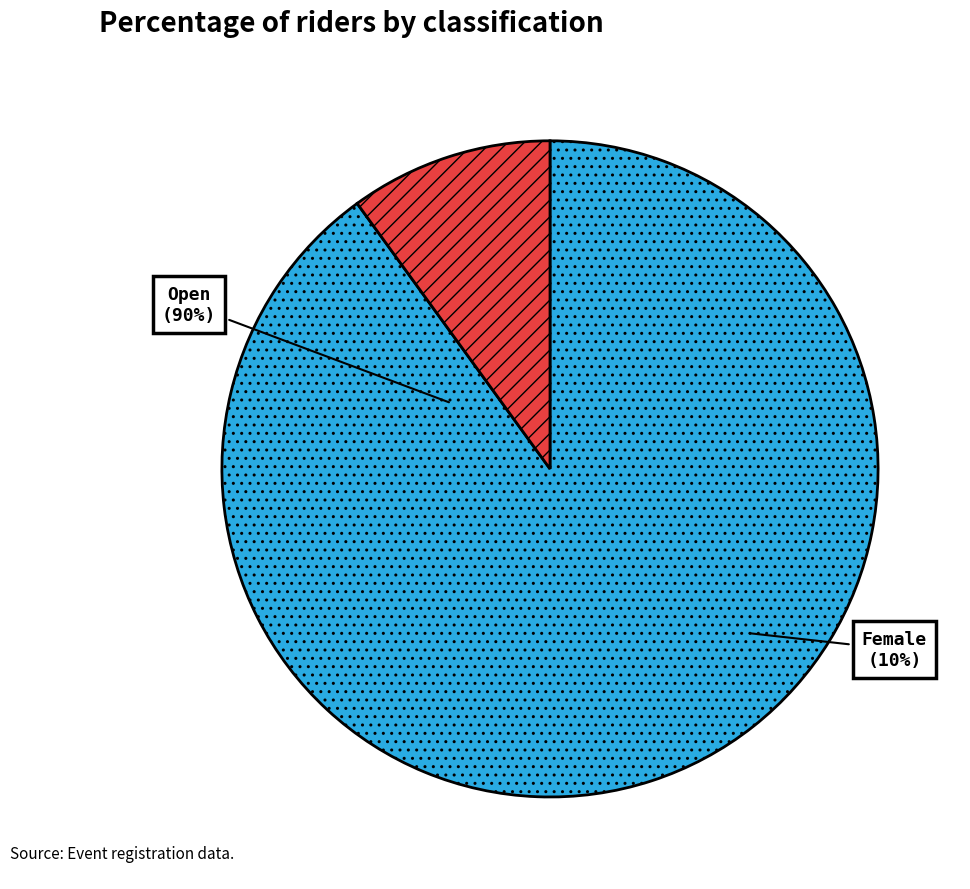

Which slice represents more than half of the pie?

Open